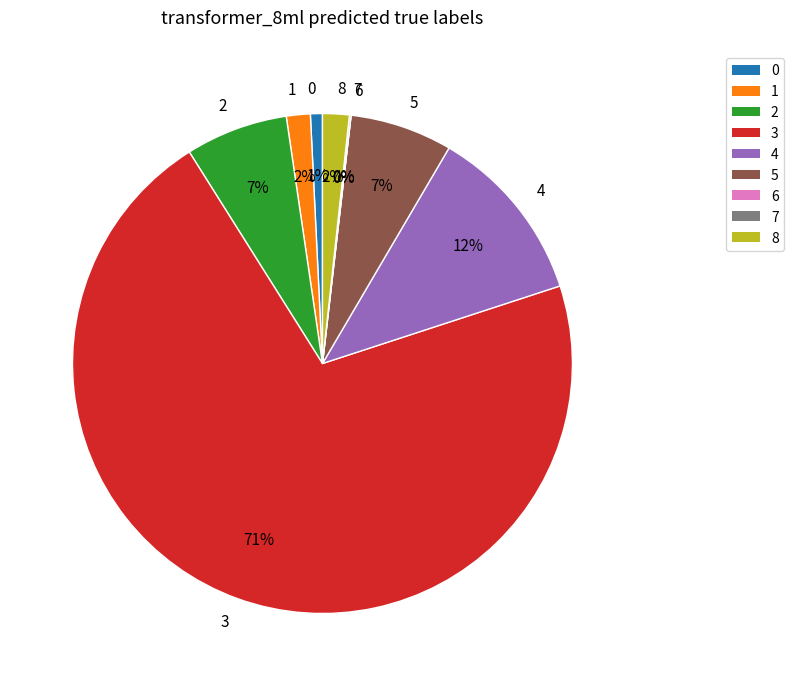

To the nearest percent, what percentage of the pie is 8?

2%